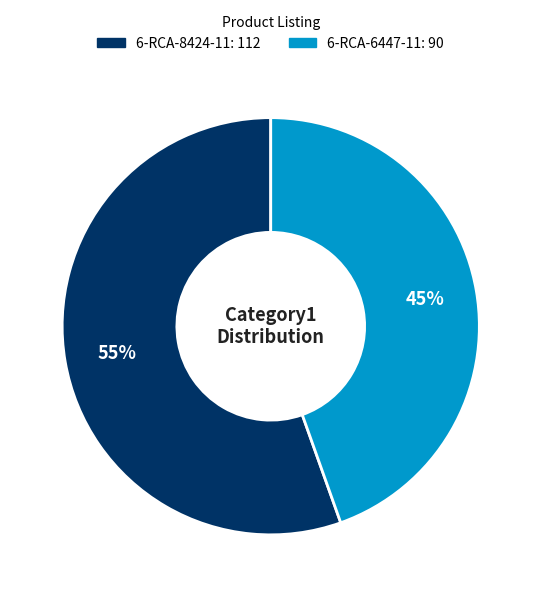

The 6-RCA-6447-11 slice represents 45% of the pie. True or false?

True